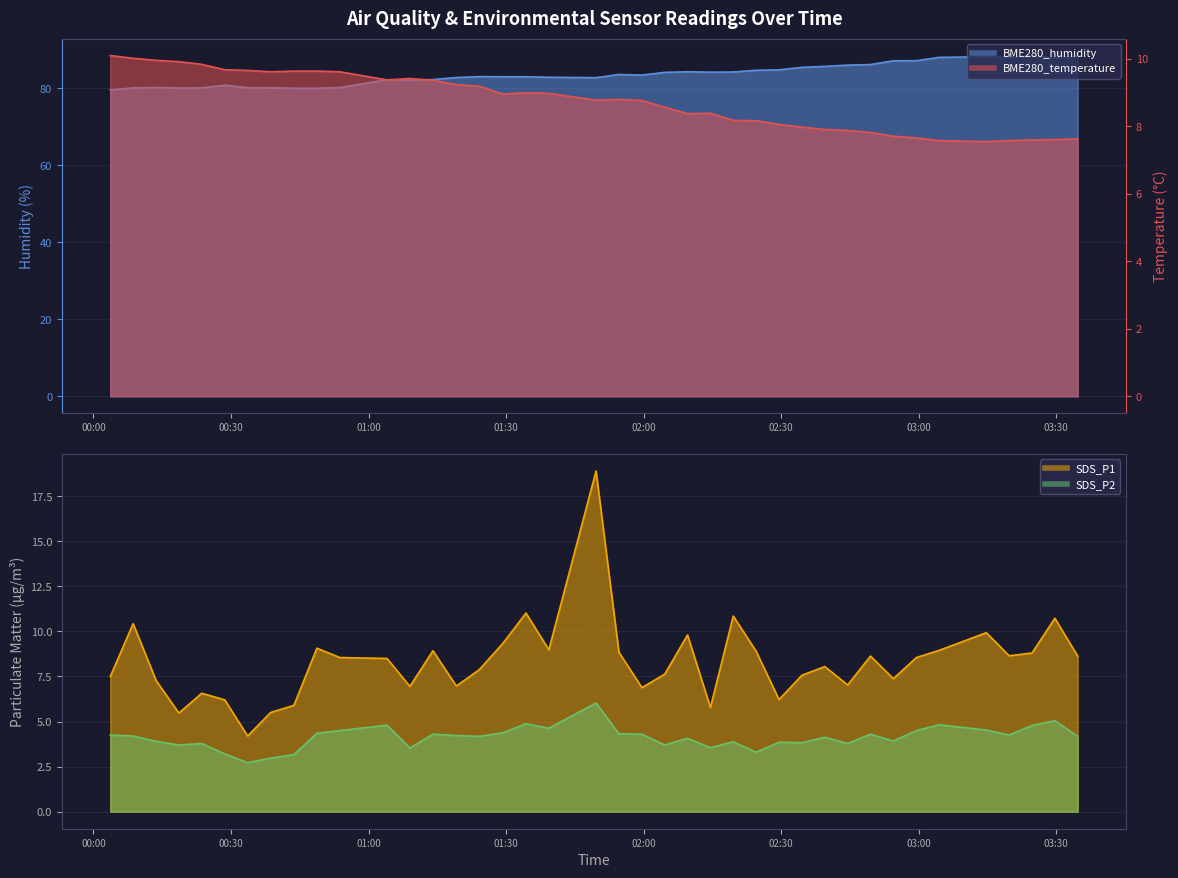

Is the value of BME280_humidity at 2022/05/21 02:59:31 greater than the value of SDS_P1 at 2022/05/21 01:09:02?

Yes